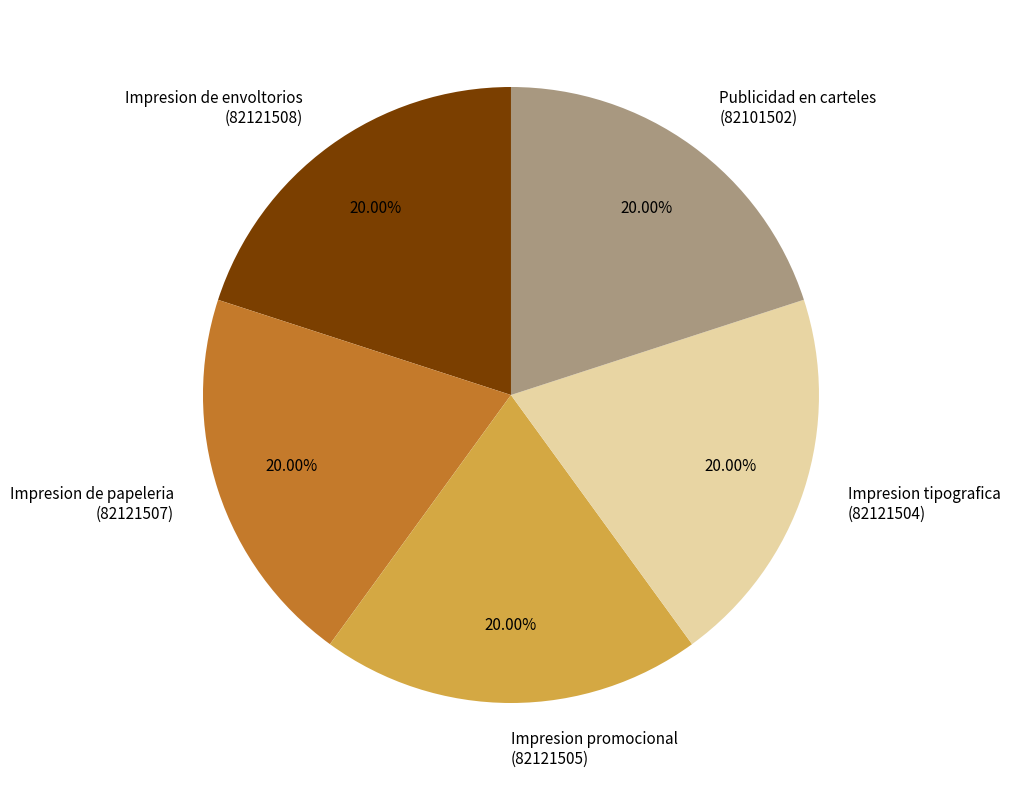

Approximately how many times larger is the value at Impresion promocional (82121505) compared to Publicidad en carteles (82101502)?

1.0